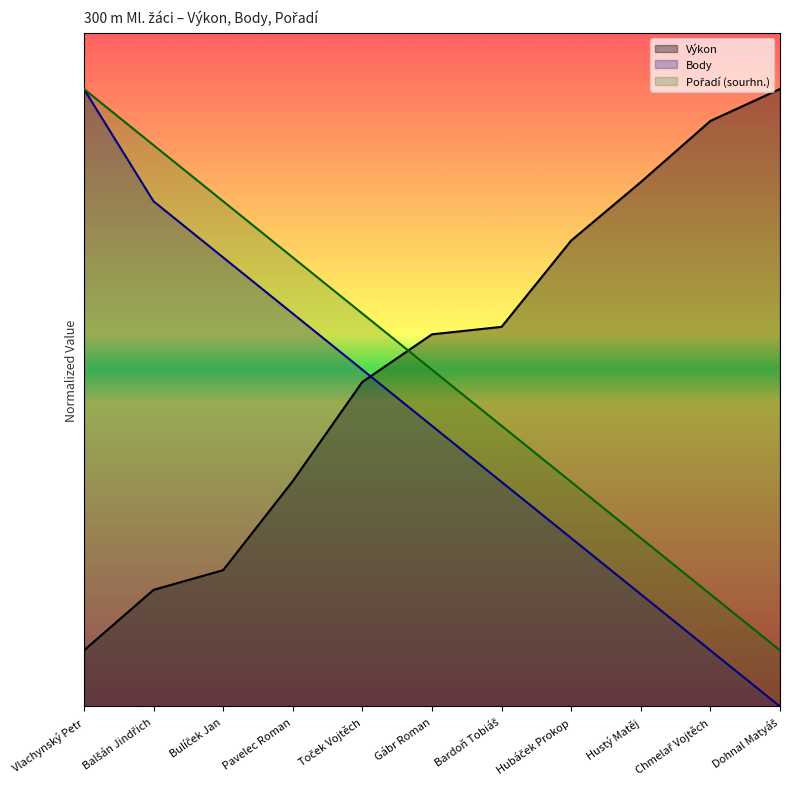

Rank the series by their average value, from lowest to highest.

Body, Pořadí (sourhn.), Výkon